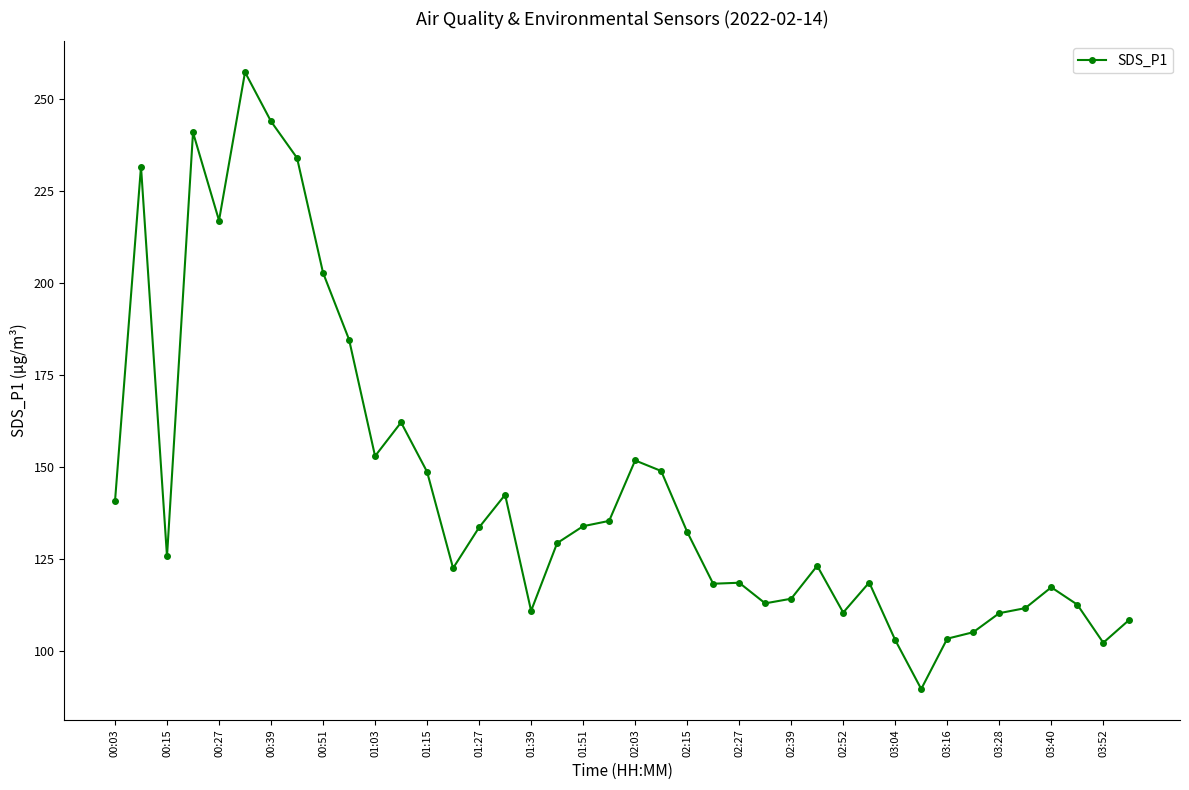

True or false: there are more than 1 points higher than both neighbors.

True